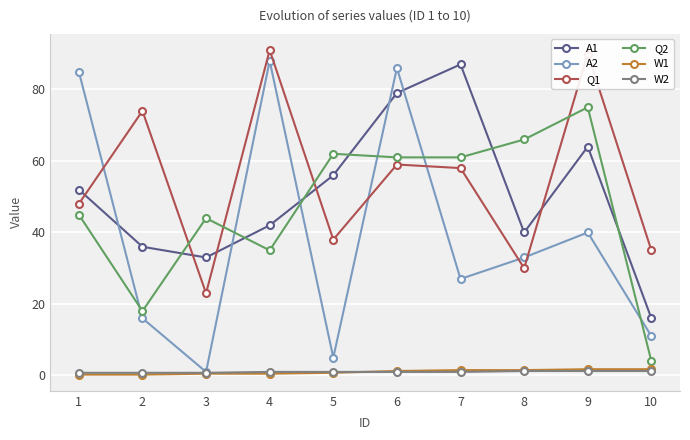

Which series has the largest range (max minus min)?

A2